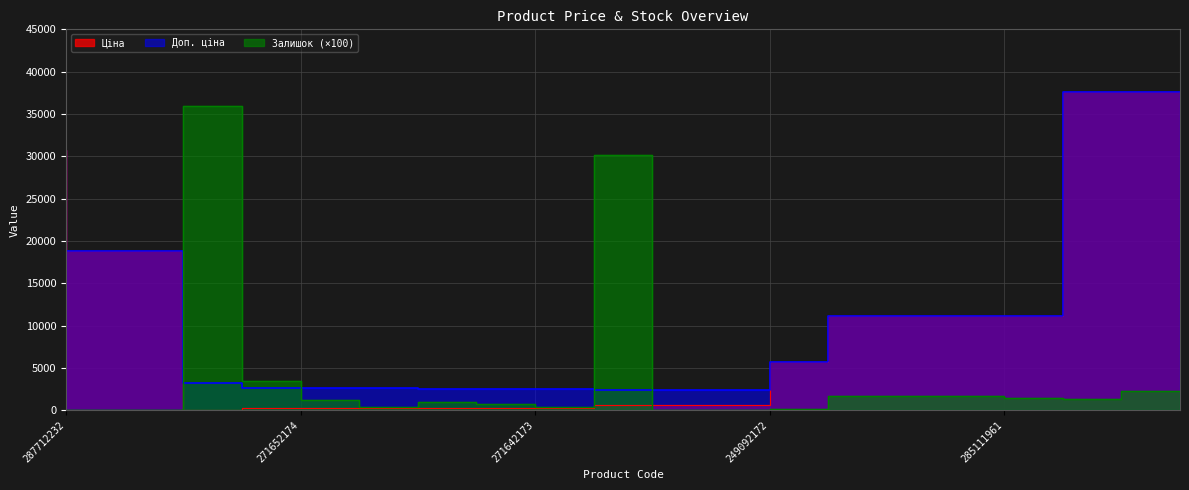

How many interior local peaks does the Залишок series have?

3